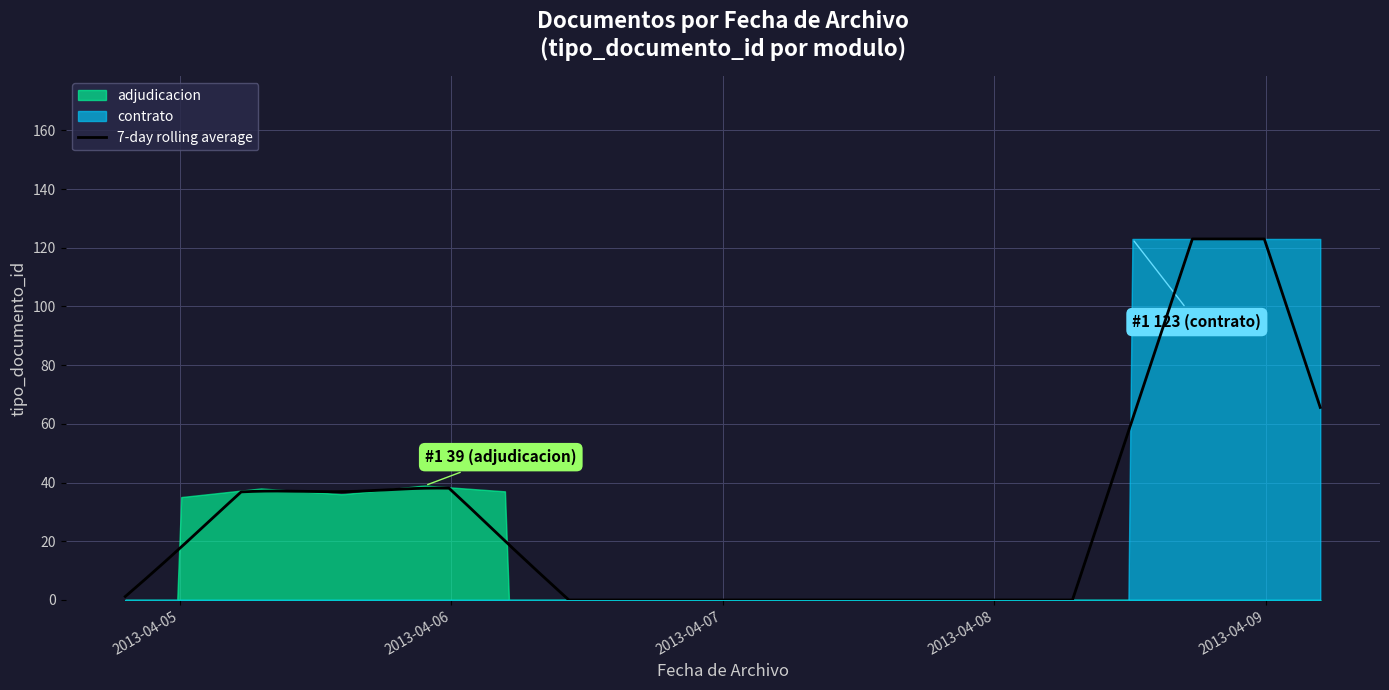

How many data points does each series have?

6